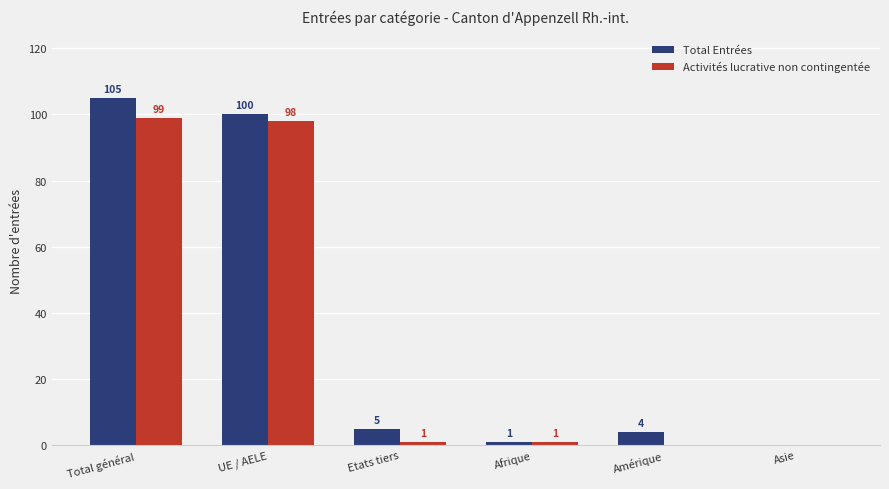

What is the sum of all Activités lucrative non contingentée values?

199